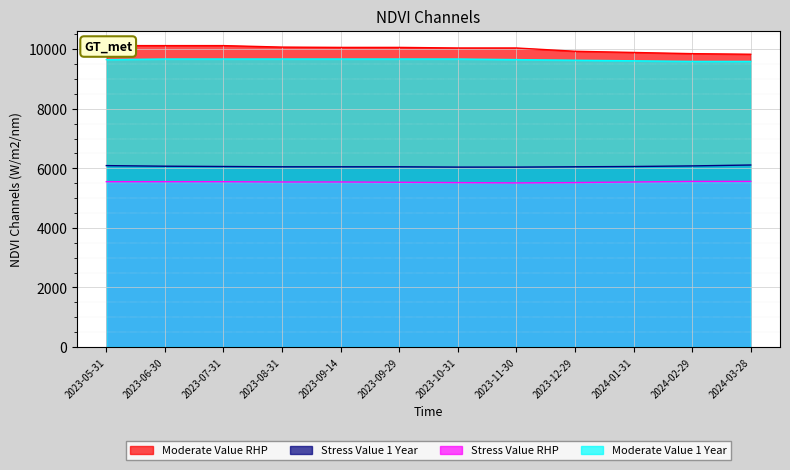

How many lines are shown in the chart?

4